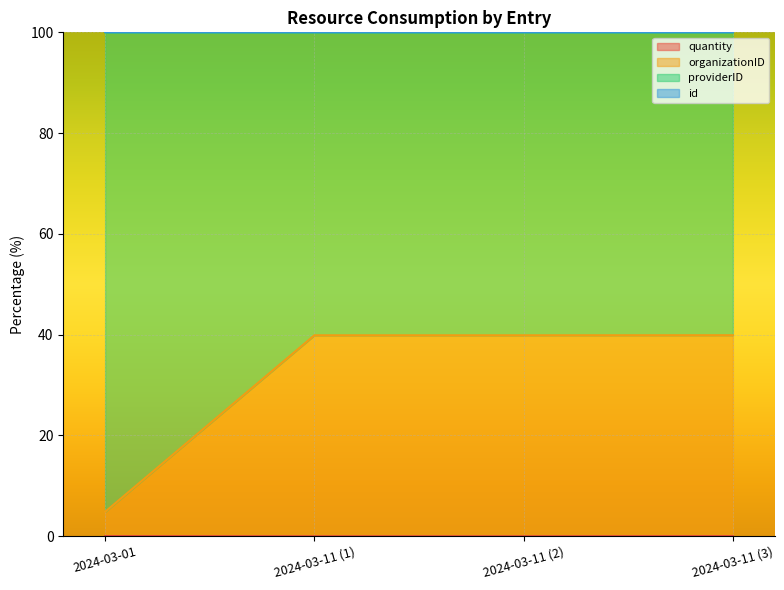

What is the label of the 4th point from the right?

2024-03-01